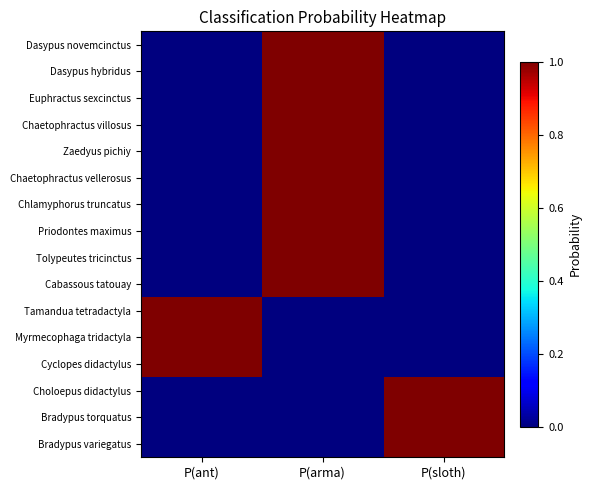

At P(ant), list the series in order from largest to smallest.

Tamandua tetradactyla, Myrmecophaga tridactyla, Cyclopes didactylus, Chaetophractus vellerosus, Dasypus novemcinctus, Euphractus sexcinctus, Zaedyus pichiy, Chaetophractus villosus, Tolypeutes tricinctus, Cabassous tatouay, Priodontes maximus, Chlamyphorus truncatus, Dasypus hybridus, Bradypus variegatus, Choloepus didactylus, Bradypus torquatus